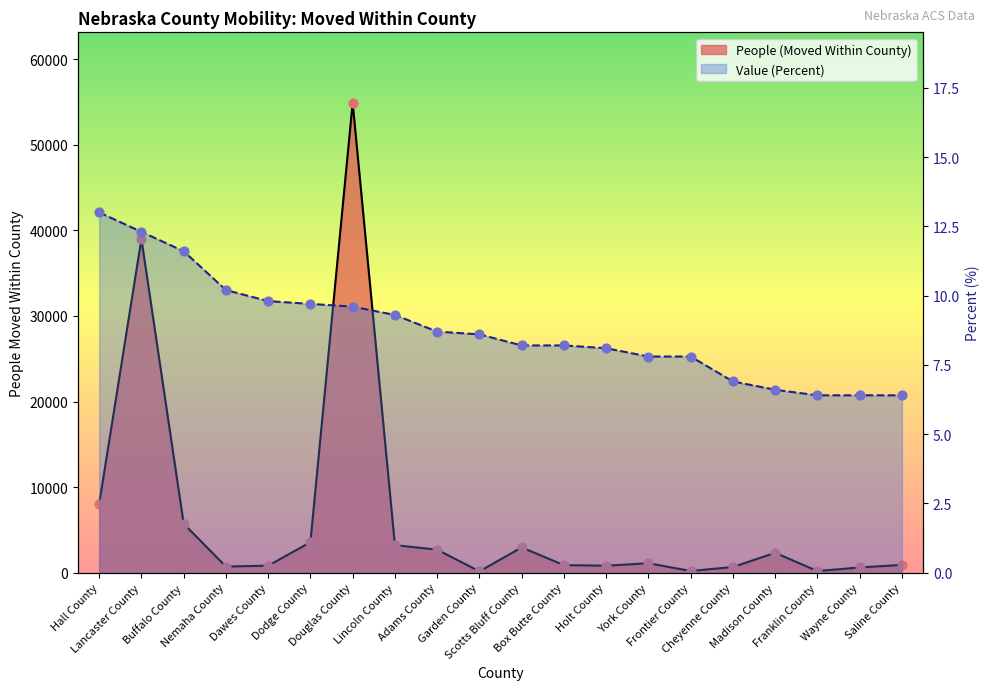

What are all the series names shown in the legend?

People (Moved Within County), Value (Percent)